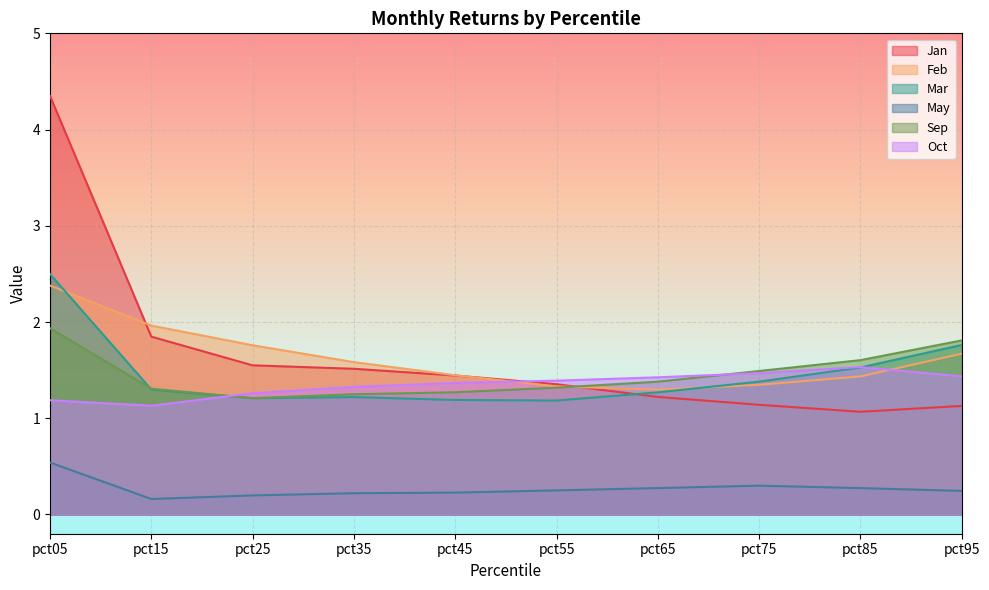

Which series has the widest spread of values?

Jan